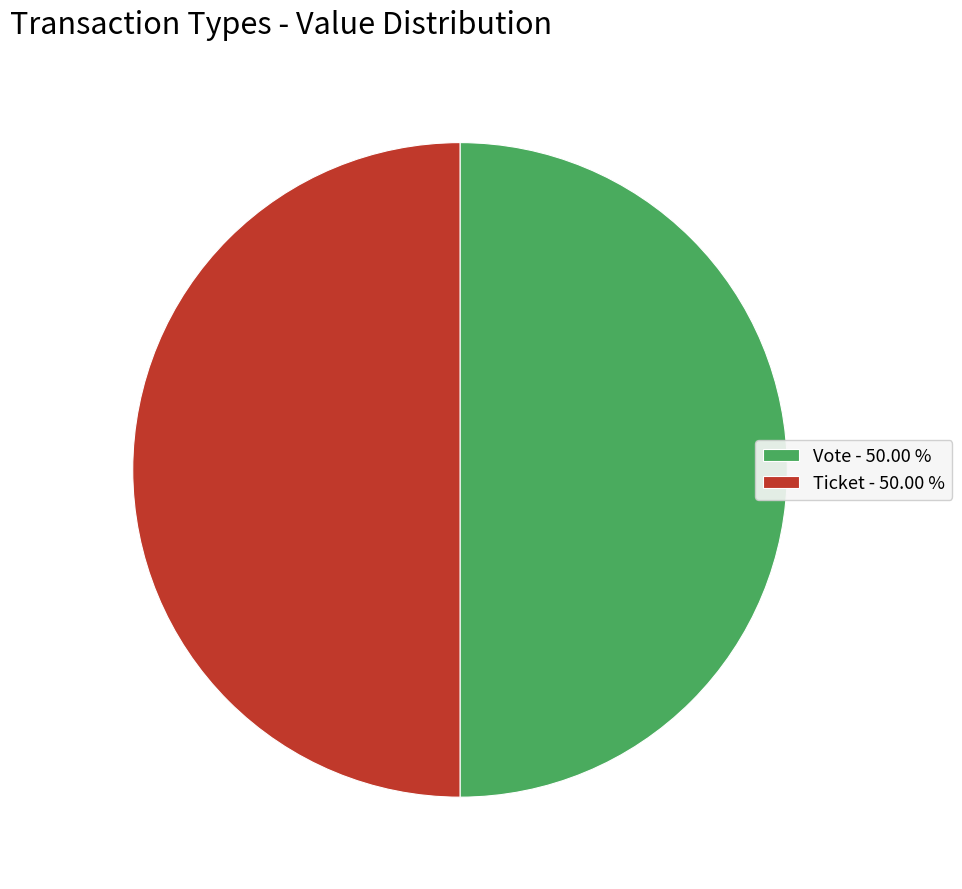

Approximately how many times larger is the value at Ticket - 50.00 % compared to Vote - 50.00 %?

1.0